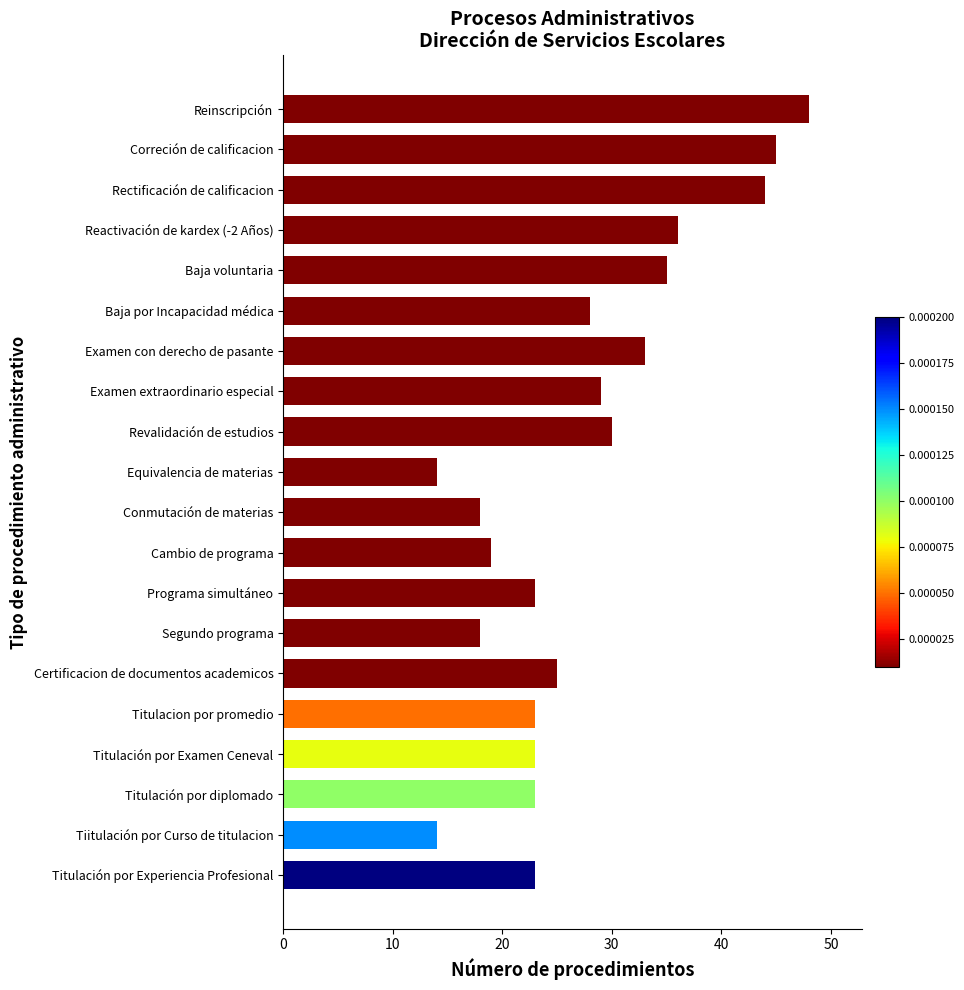

The value at Examen extraordinario especial is 6. True or false?

False